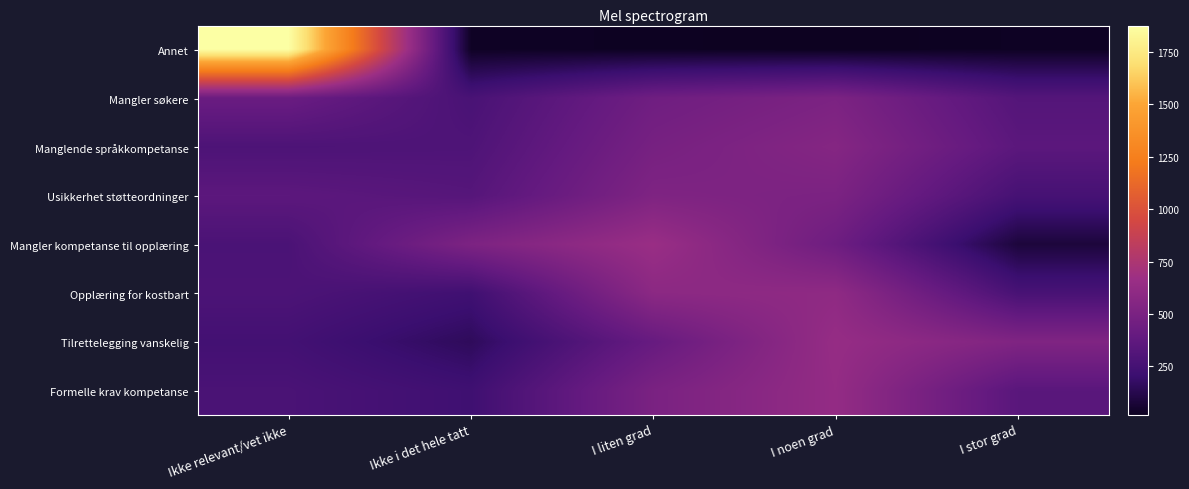

Reading left to right, list all the values displayed in this chart.

Annet: Ikke relevant/vet ikke=1876	Ikke i det hele tatt=30	I liten grad=23	I noen grad=18	I stor grad=26
Mangler søkere: Ikke relevant/vet ikke=424	Ikke i det hele tatt=271	I liten grad=448	I noen grad=510	I stor grad=320
Manglende språkkompetanse: Ikke relevant/vet ikke=288	Ikke i det hele tatt=295	I liten grad=485	I noen grad=553	I stor grad=352
Usikkerhet støtteordninger: Ikke relevant/vet ikke=356	Ikke i det hele tatt=327	I liten grad=524	I noen grad=508	I stor grad=258
Mangler kompetanse til opplæring: Ikke relevant/vet ikke=278	Ikke i det hele tatt=515	I liten grad=657	I noen grad=440	I stor grad=83
Opplæring for kostbart: Ikke relevant/vet ikke=285	Ikke i det hele tatt=229	I liten grad=587	I noen grad=605	I stor grad=267
Tilrettelegging vanskelig: Ikke relevant/vet ikke=244	Ikke i det hele tatt=156	I liten grad=406	I noen grad=638	I stor grad=529
Formelle krav kompetanse: Ikke relevant/vet ikke=274	Ikke i det hele tatt=226	I liten grad=501	I noen grad=628	I stor grad=344